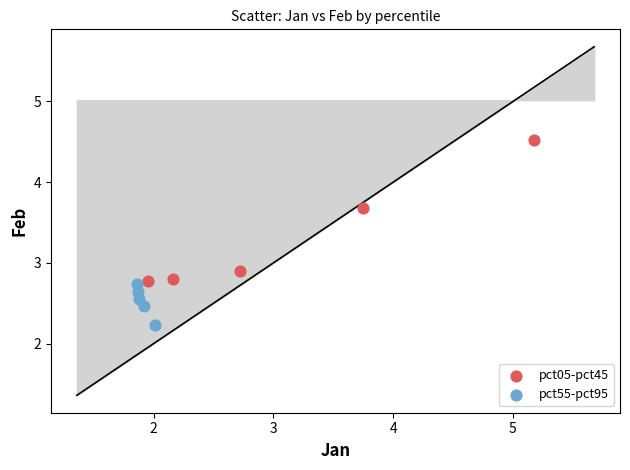

Which series reaches the minimum Y coordinate?

pct55-pct95